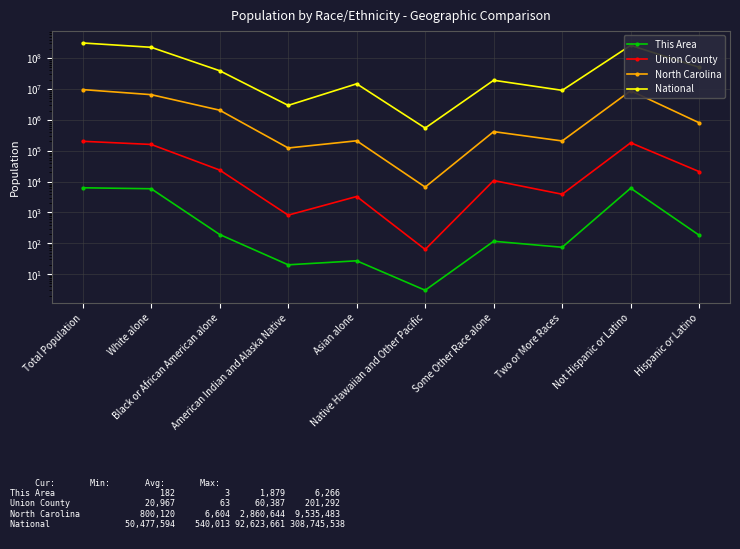

Which series changed the most between American Indian and Alaska Native and Asian alone?

National